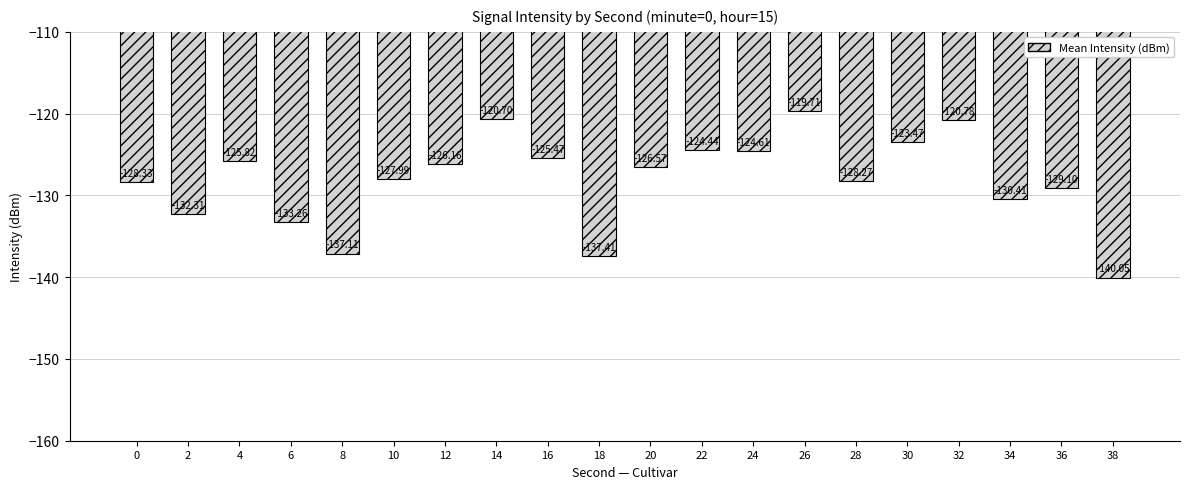

Rank the categories by value from highest to lowest.

26, 14, 32, 30, 22, 24, 16, 4, 12, 20, 10, 28, 0, 36, 34, 2, 6, 8, 18, 38